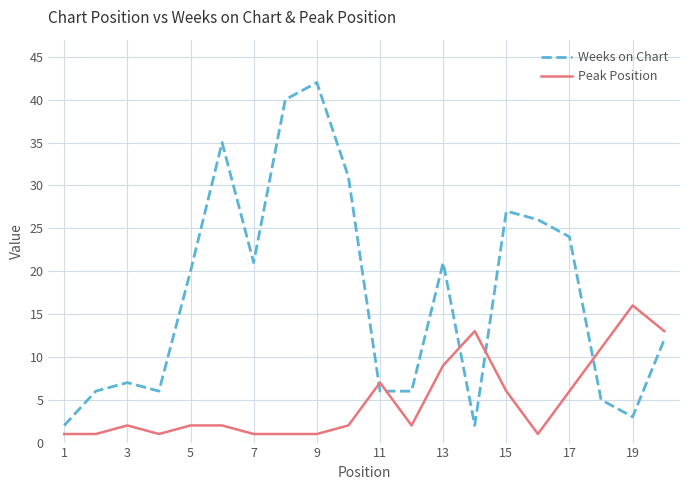

True or false: Weeks on Chart and Peak Position cross at least once.

True